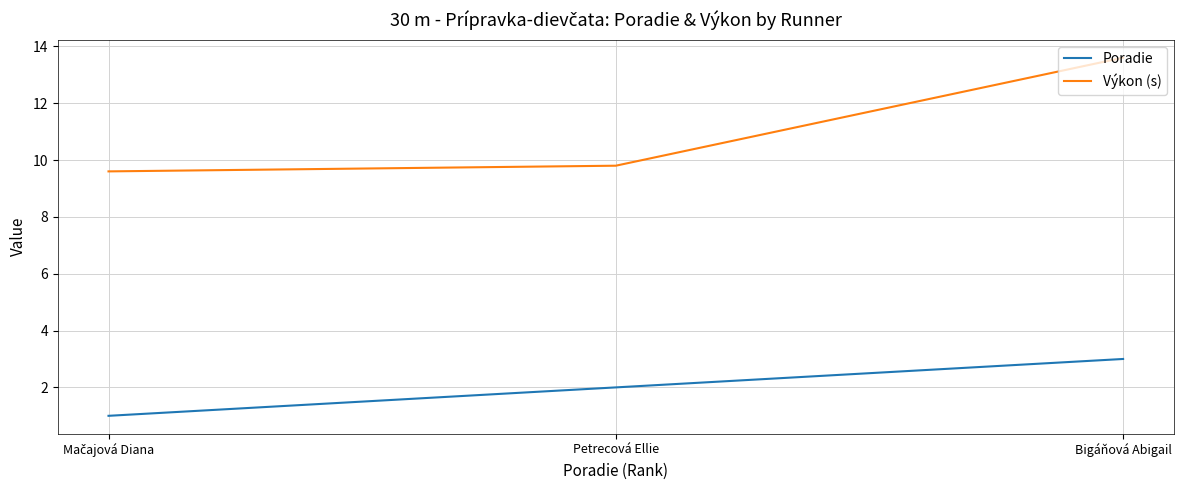

How many series are shown in this chart?

2